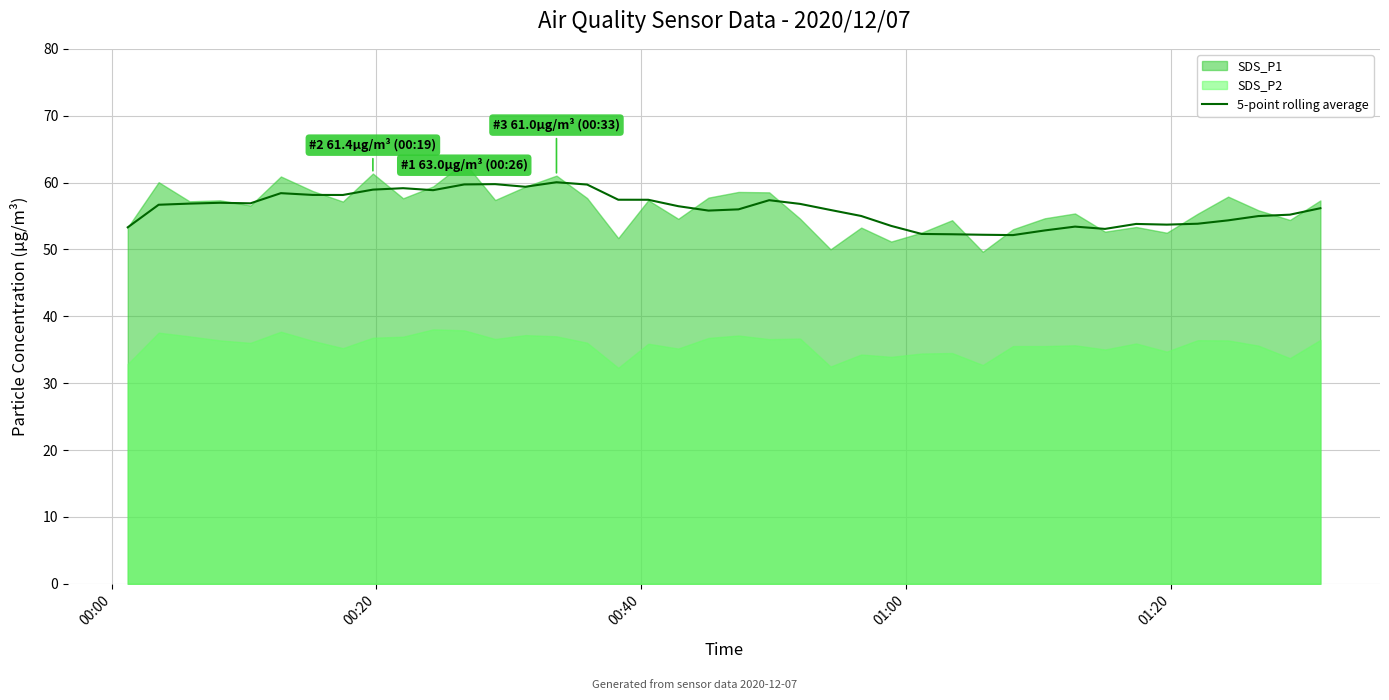

What is the highest value of the 5-point rolling average series?

60.1